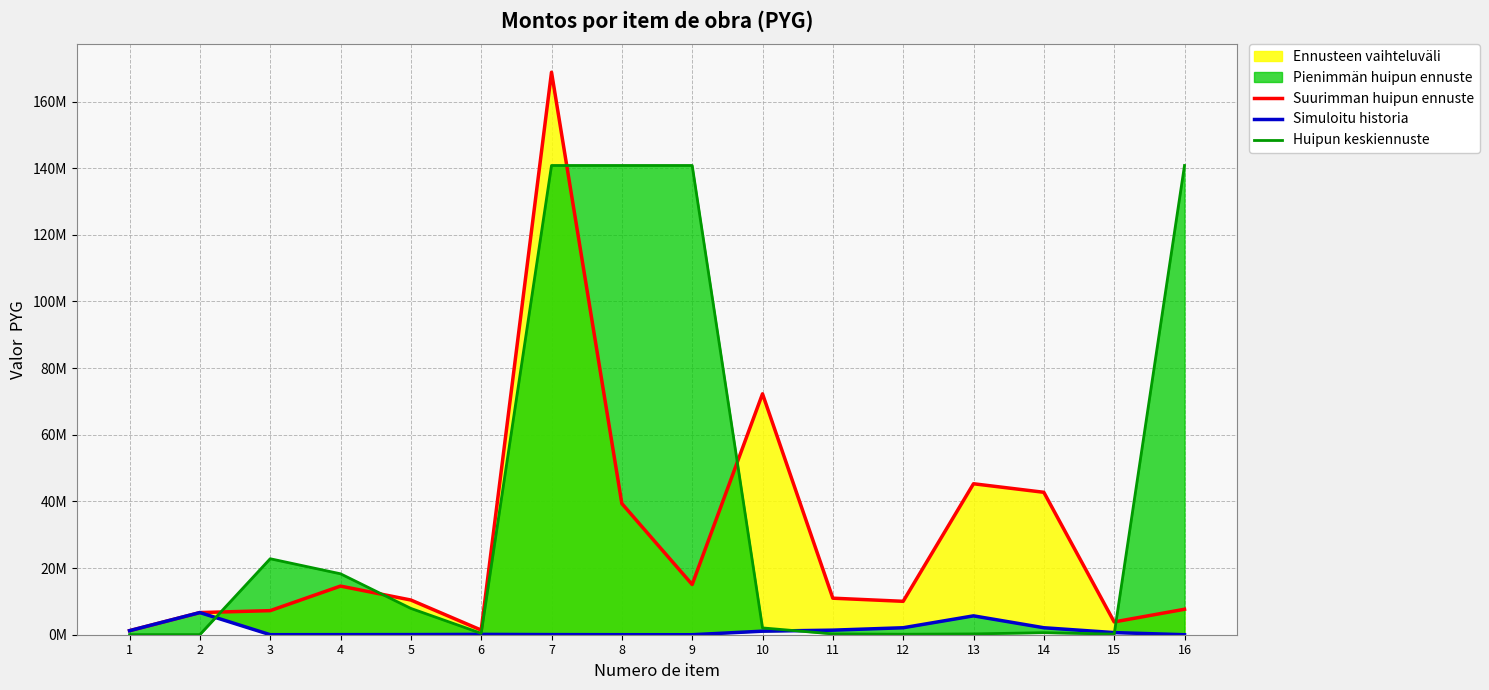

True or false: Suurimman huipun ennuste and Simuloitu historia cross at least once.

False